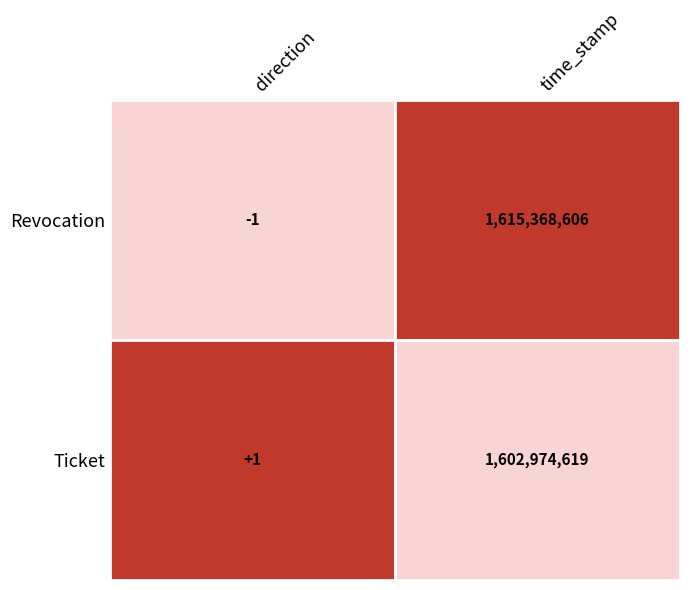

The Revocation series shows 1615368606 at time_stamp. True or false?

True